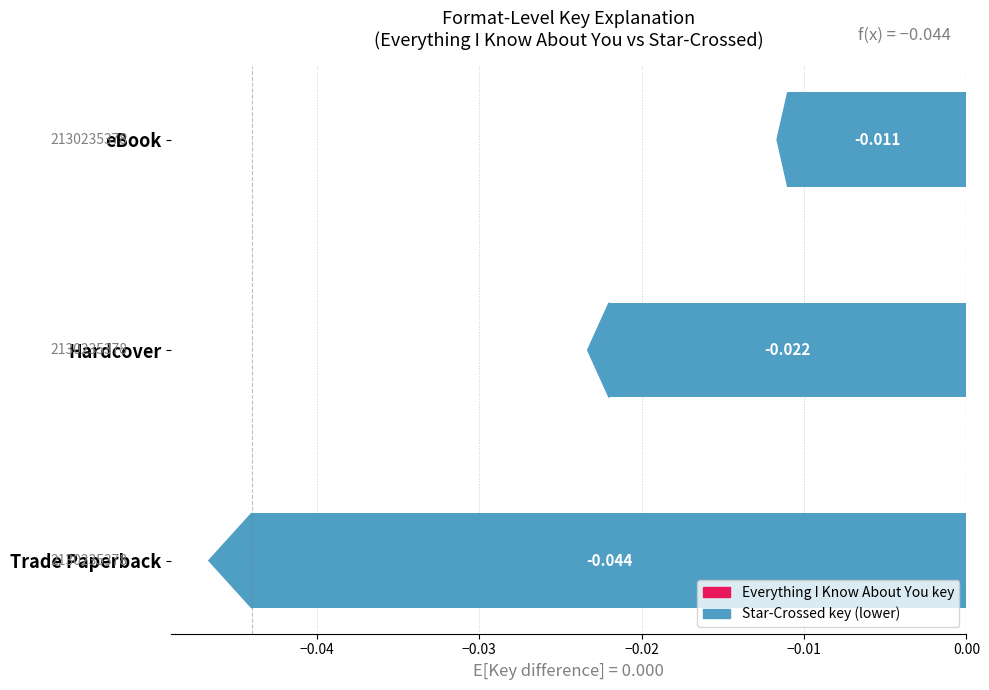

Which has a higher value, Hardcover or eBook?

eBook